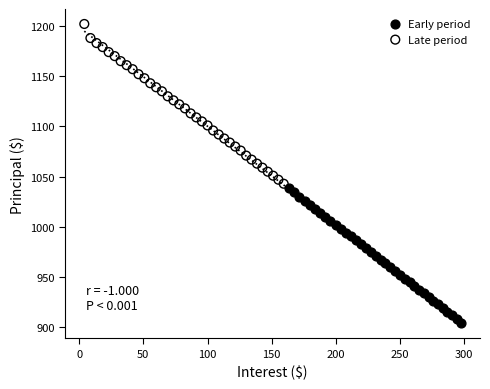

Which series reaches the maximum Y coordinate?

Late period